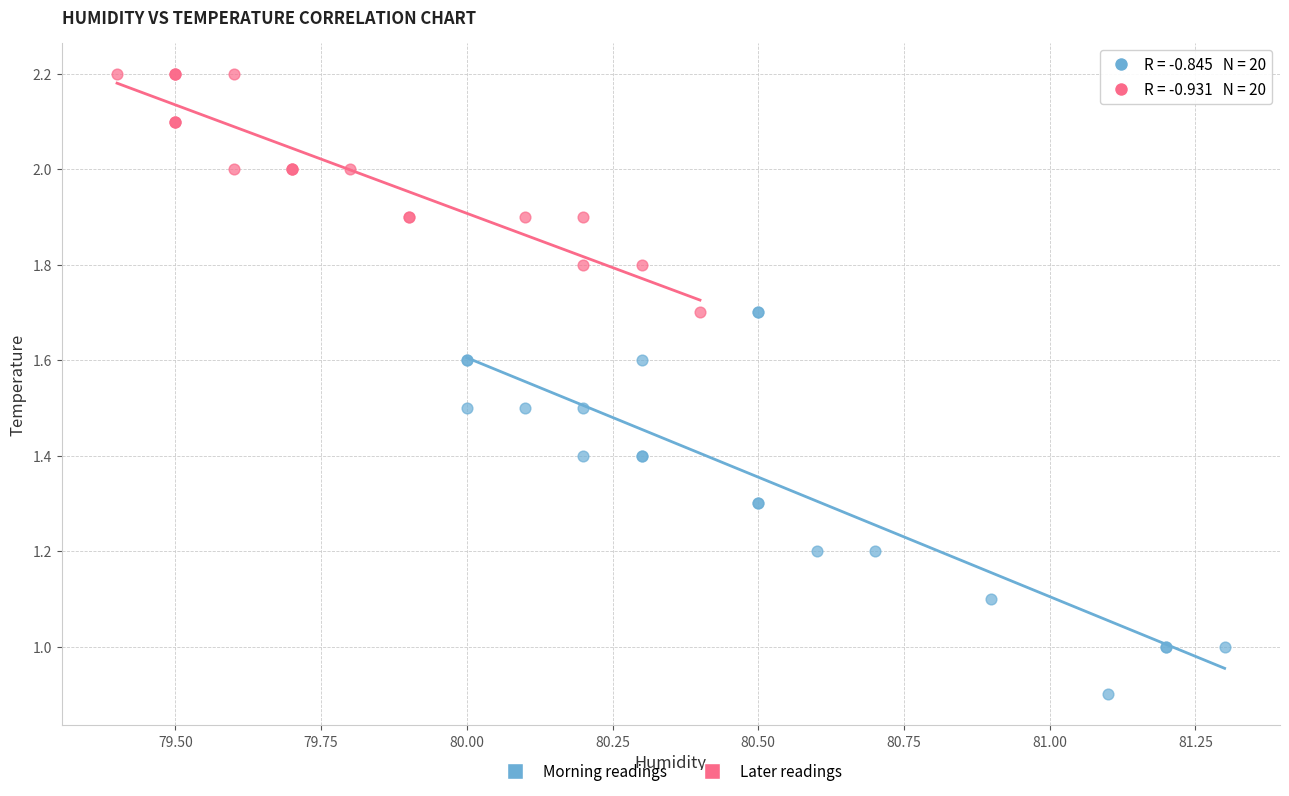

Which series contains the highest Y value?

Later readings